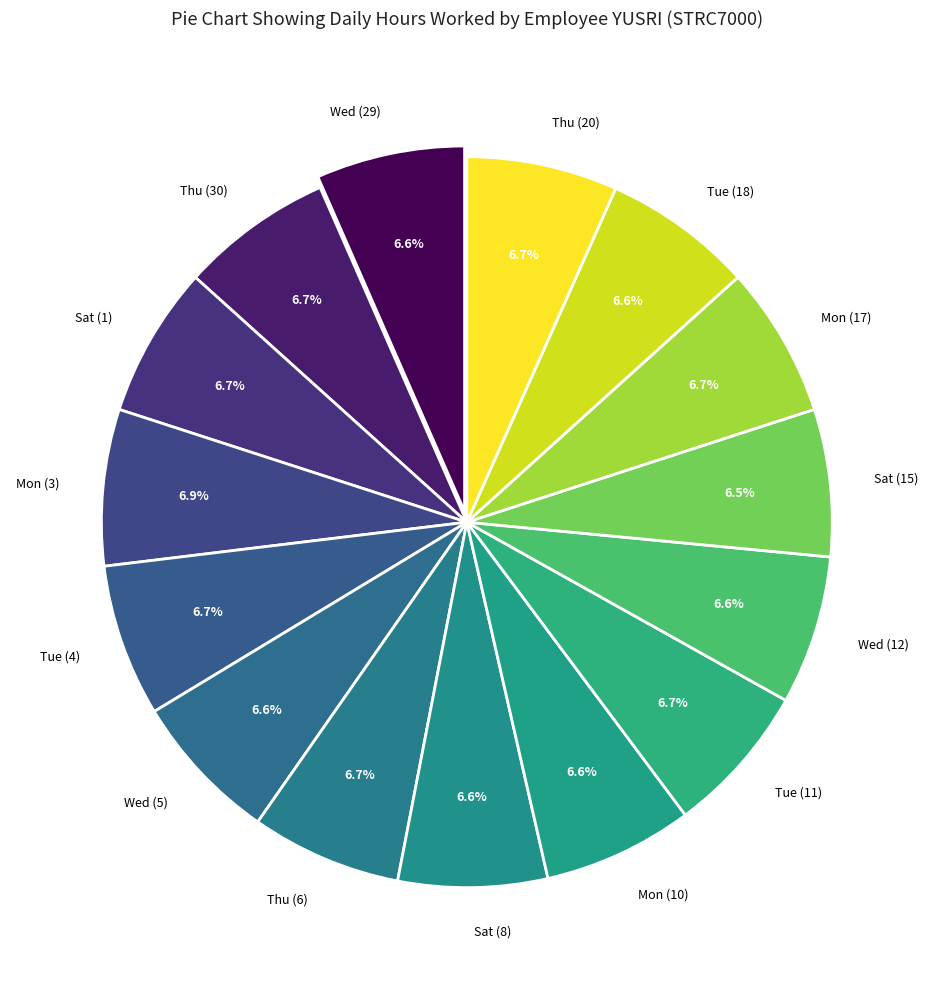

To the nearest percent, what is the difference between the largest and smallest slice percentages?

0%